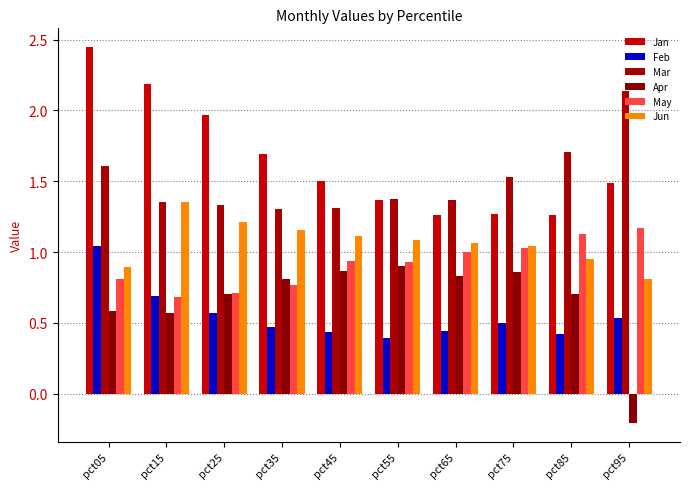

What is the difference between the second highest and minimum values in the May series?

0.4